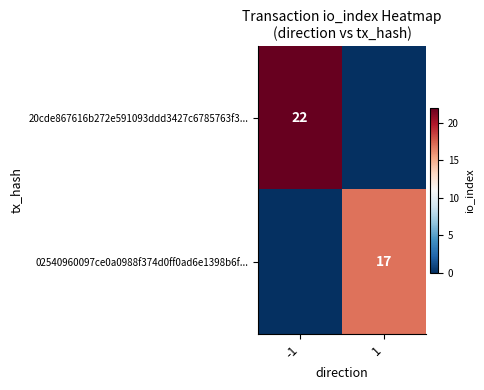

Is it true that 02540960097ce0a0988f374d0ff0ad6e1398b6f... equals 17 at 1?

True